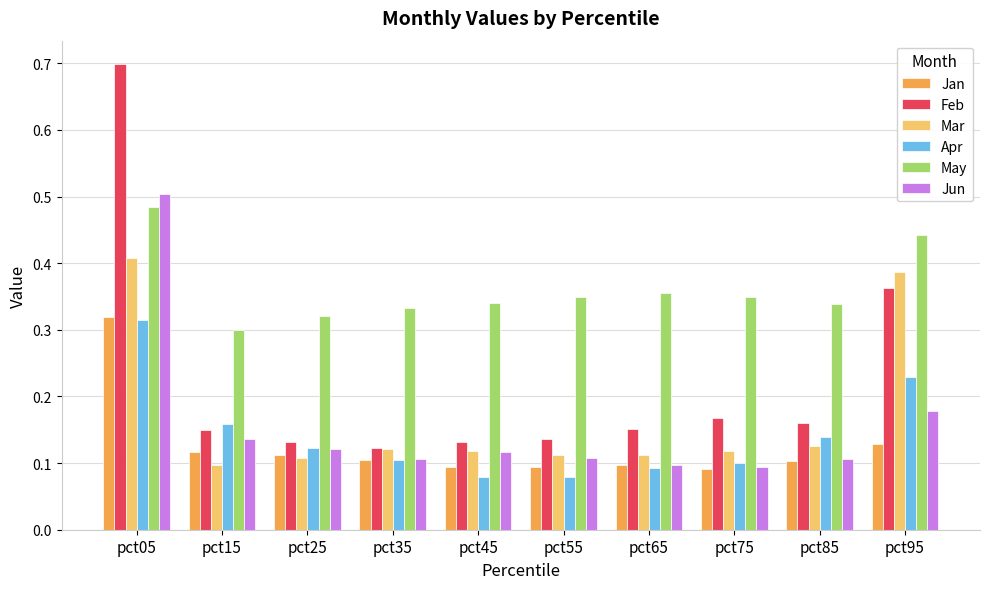

Which series changed the most between pct05 and pct65?

Feb